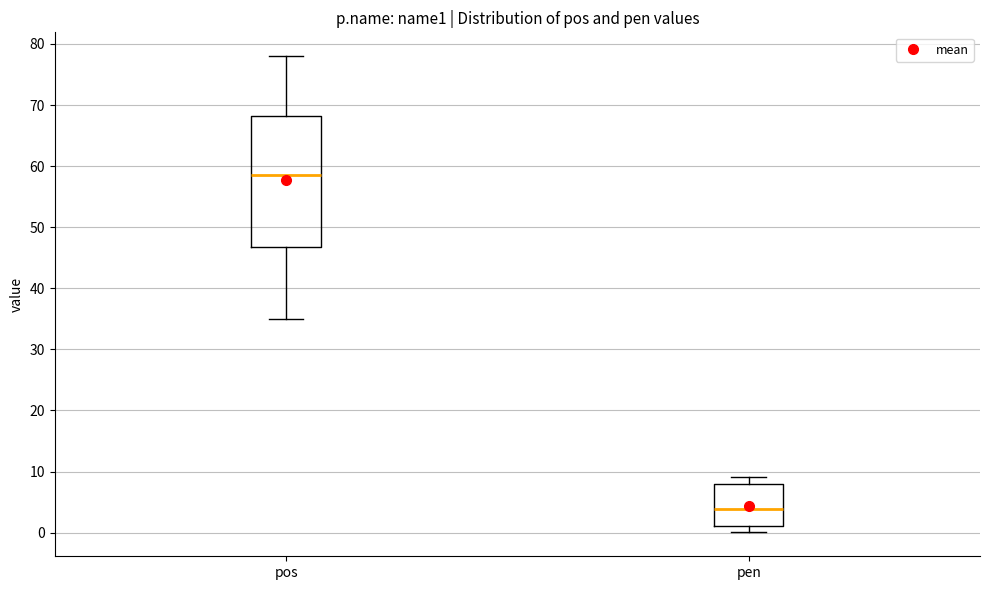

Where does the upper whisker of the box for pos end on the y-axis? The values are not printed on the chart, so give them approximately, as read against the axis.

78